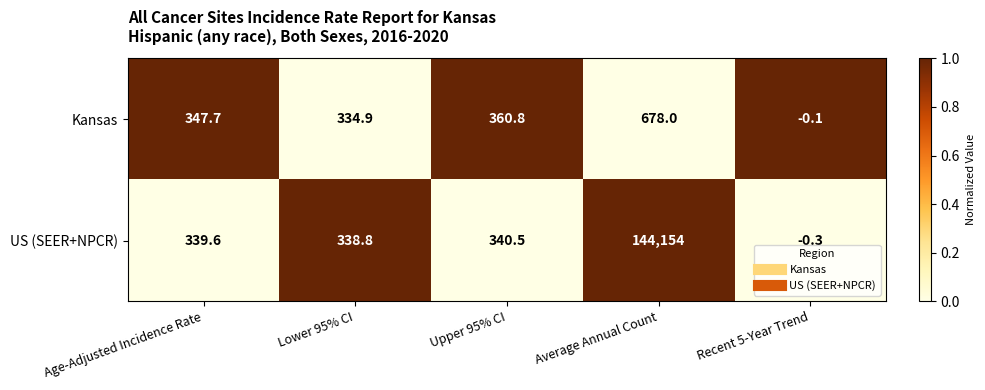

Reading right to left, extract all data points from this chart.

Kansas: Recent 5-Year Trend=-0.1	Average Annual Count=678.0	Upper 95% CI=360.8	Lower 95% CI=334.9	Age-Adjusted Incidence Rate=347.7
US (SEER+NPCR): Recent 5-Year Trend=-0.3	Average Annual Count=144154.0	Upper 95% CI=340.5	Lower 95% CI=338.8	Age-Adjusted Incidence Rate=339.6